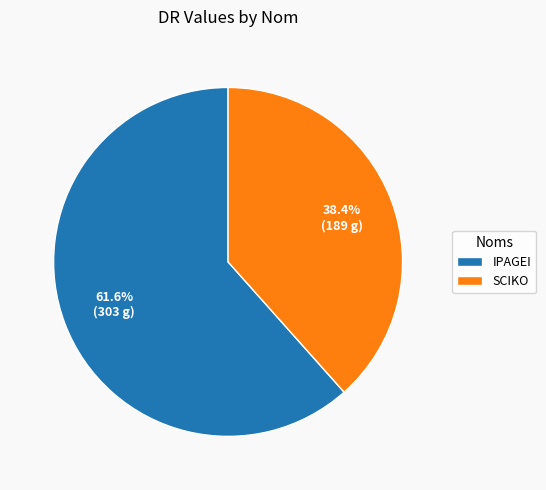

Rank the categories by value from highest to lowest.

IPAGEI, SCIKO